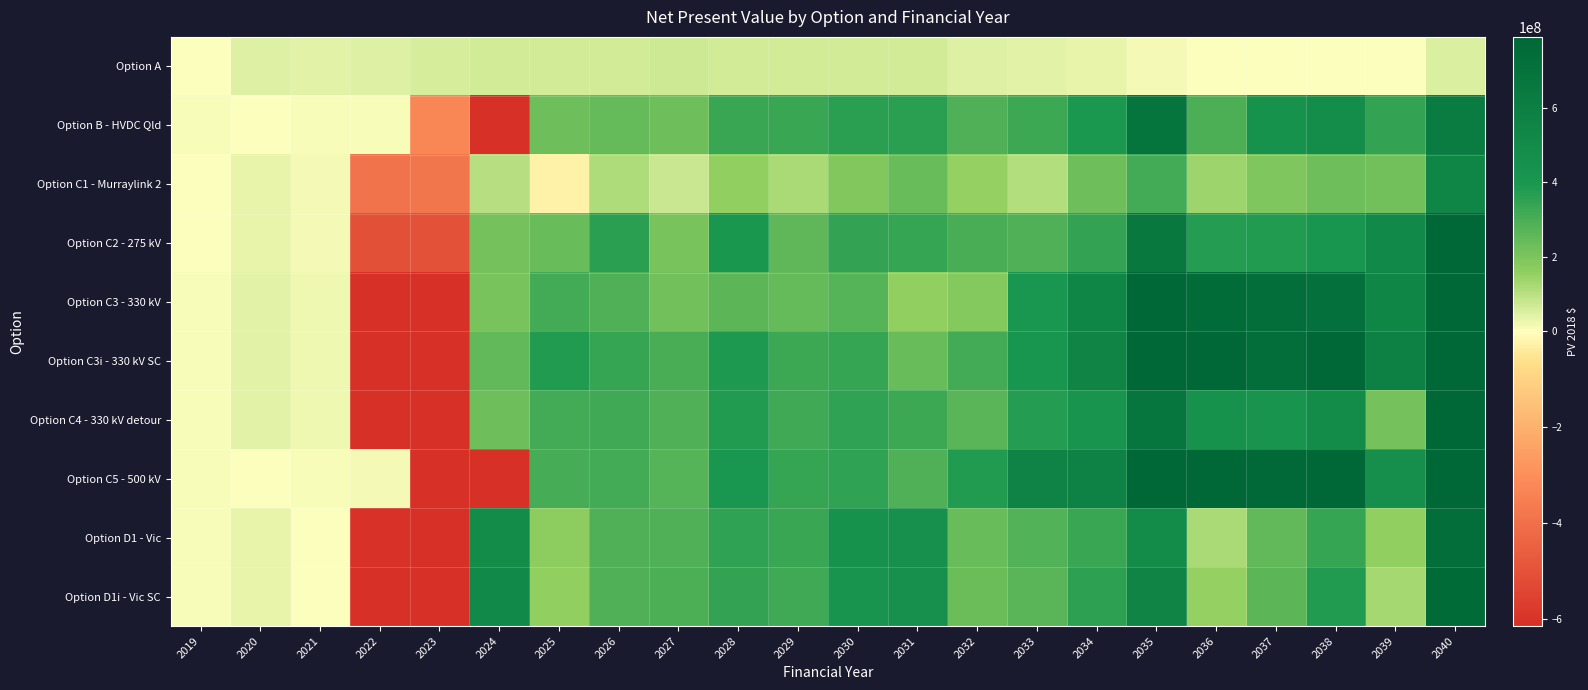

How many data points does each series have?

22